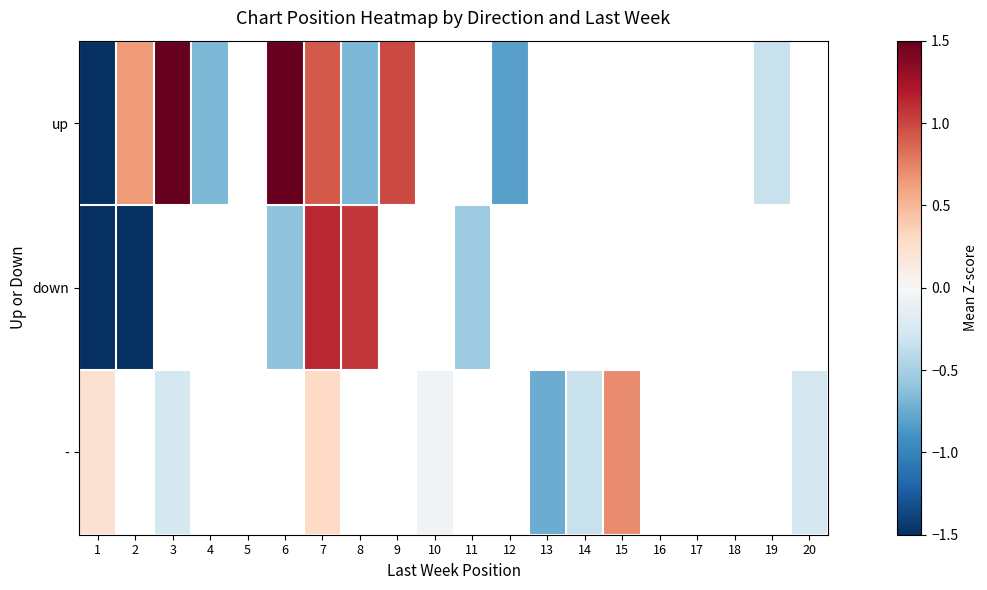

What is the minimum value for up?

-1.6